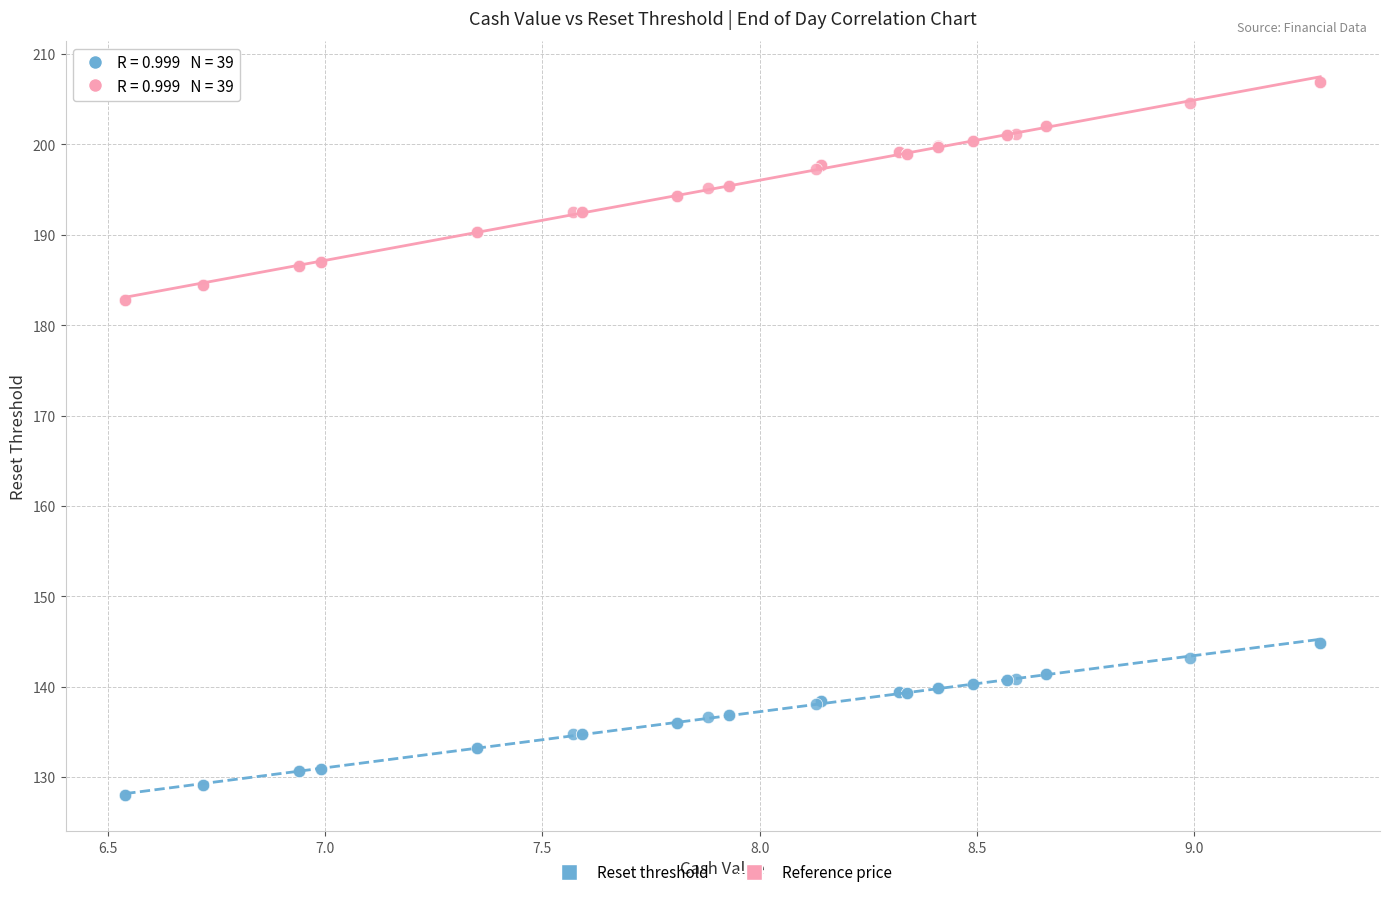

What are all the series names shown in the legend?

Reset threshold, Reference price